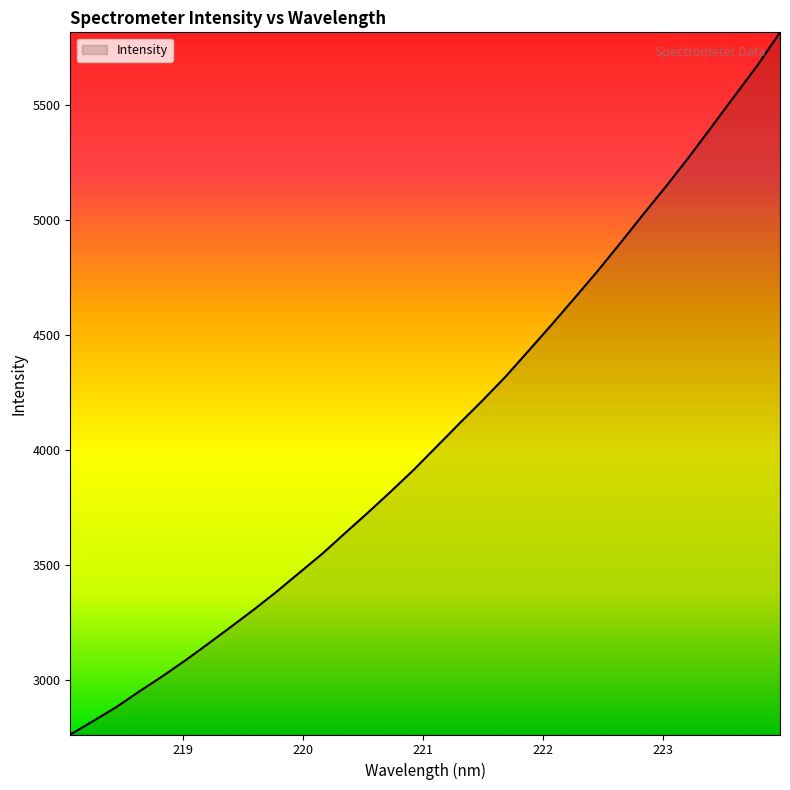

What is the smallest value displayed?

2764.2